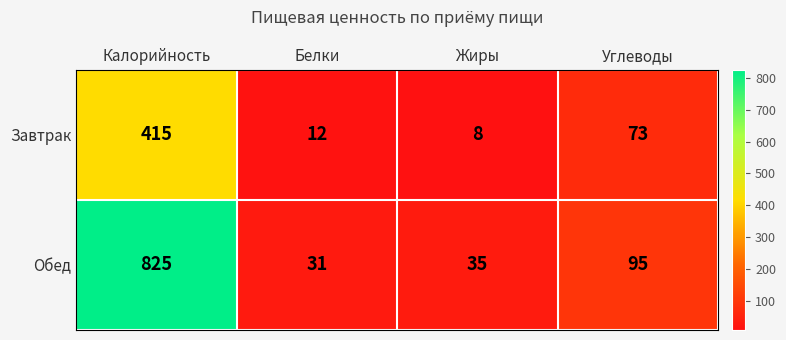

List the series in order of their peak value, lowest first.

Завтрак, Обед